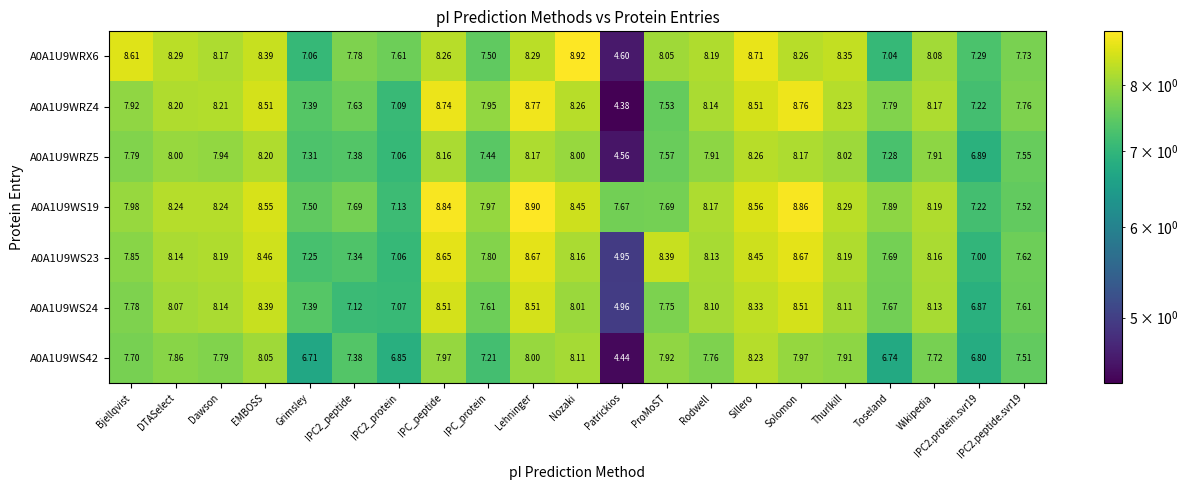

Which series has the largest range (max minus min)?

A0A1U9WRZ4